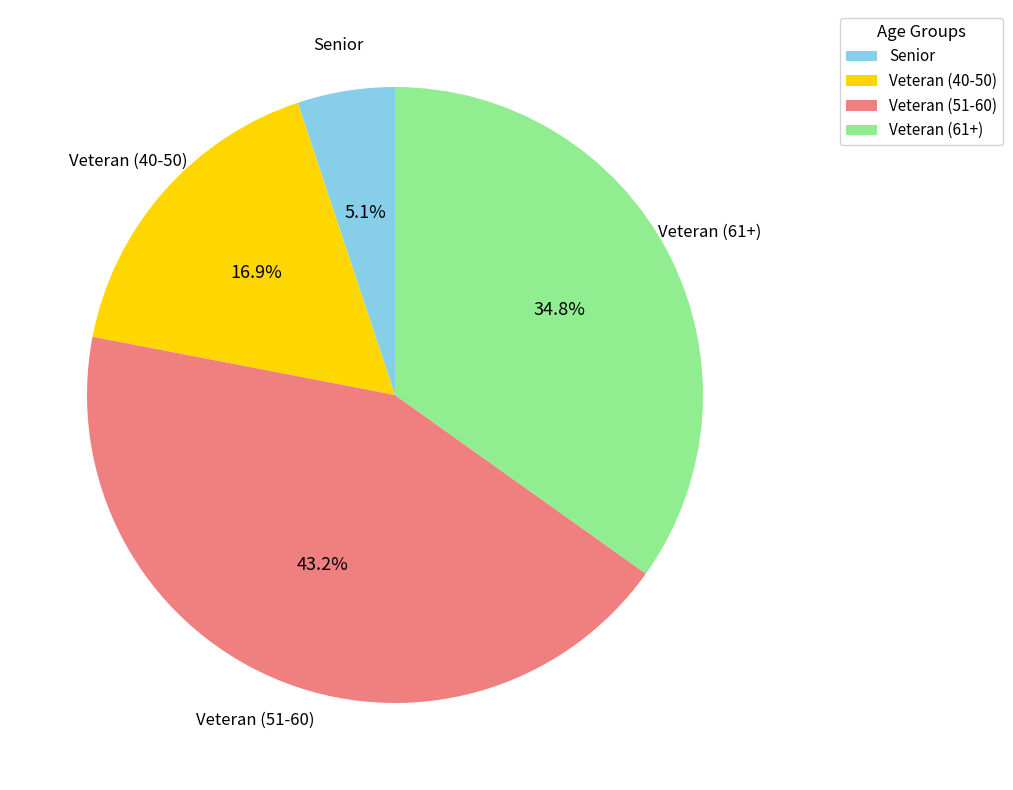

Does any single category account for the majority?

No